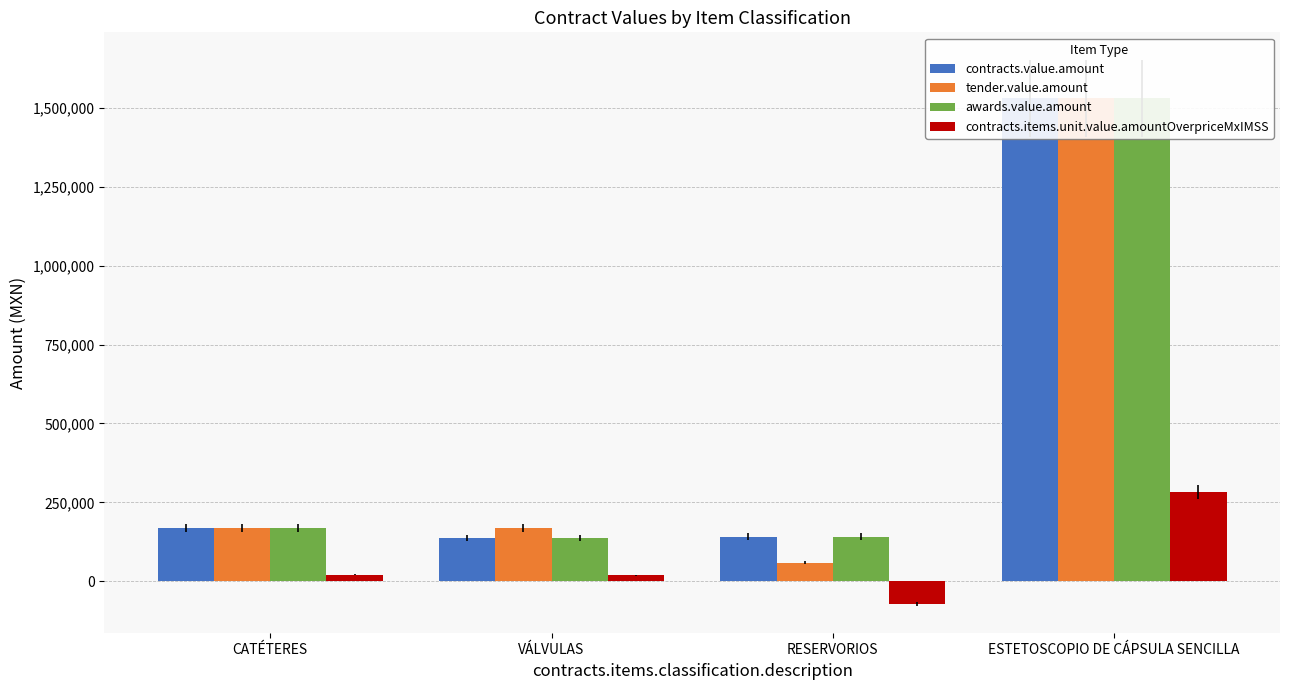

Are the bars grouped side by side (vs. stacked)?

Yes